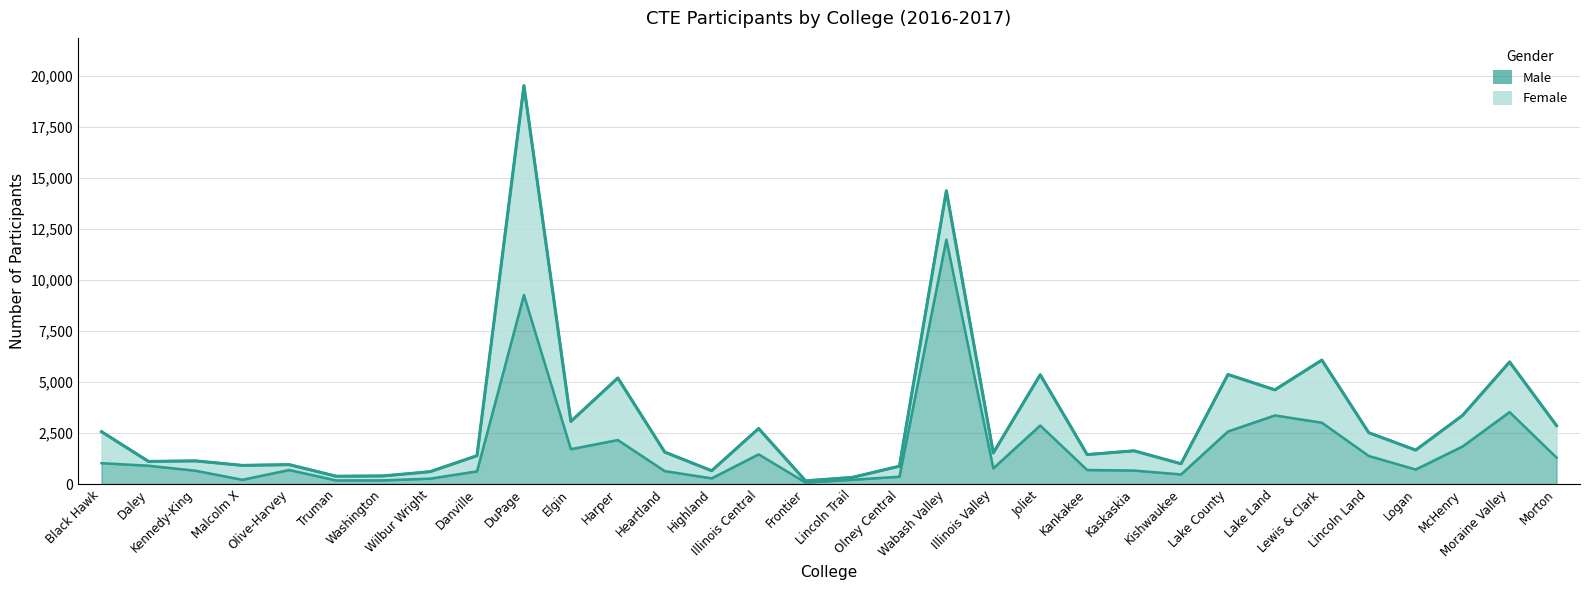

What is the change in value from Lewis & Clark to Moraine Valley?

+519